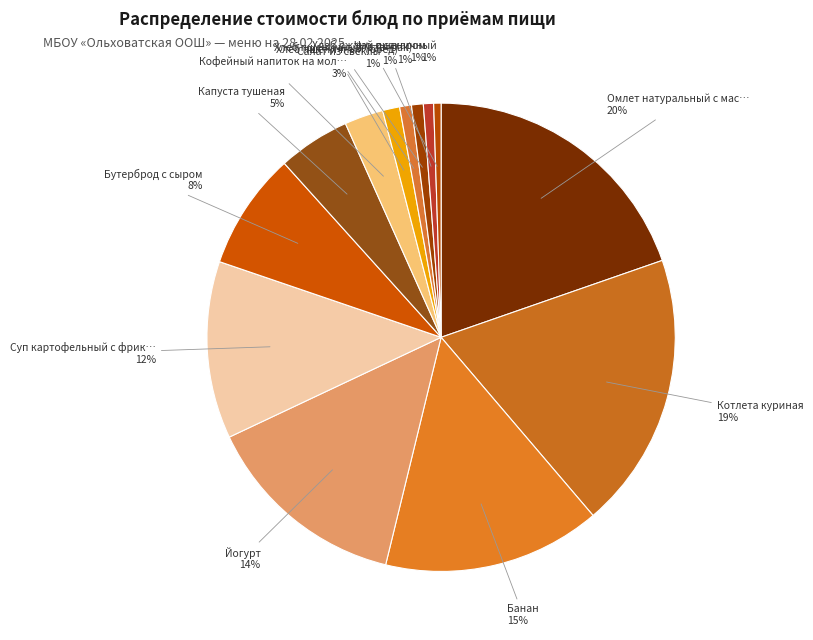

Count the number of slices in the pie.

13